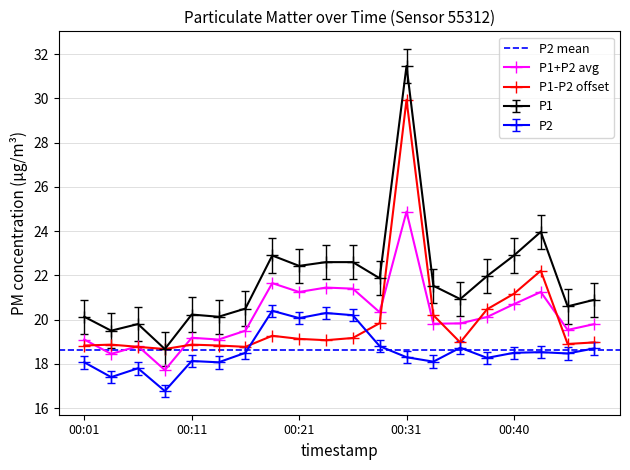

True or false: P1 and P2 intersect in this chart.

False